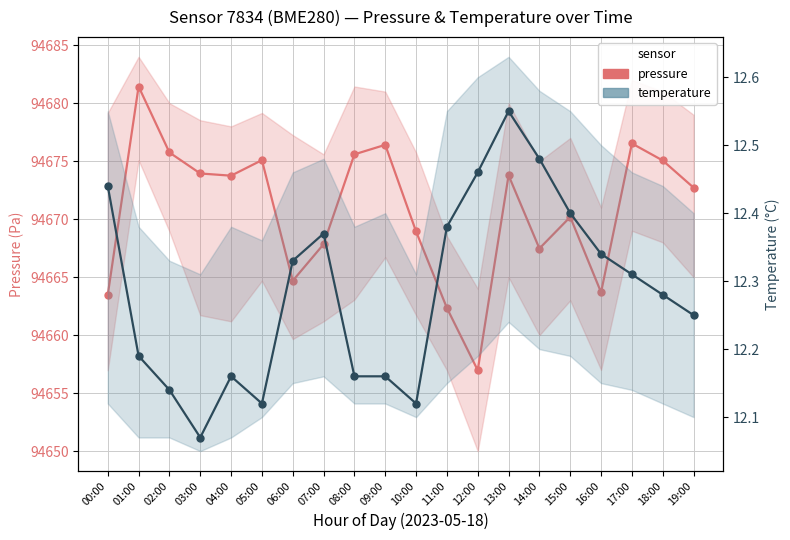

True or false: temperature and pressure cross at least once.

False